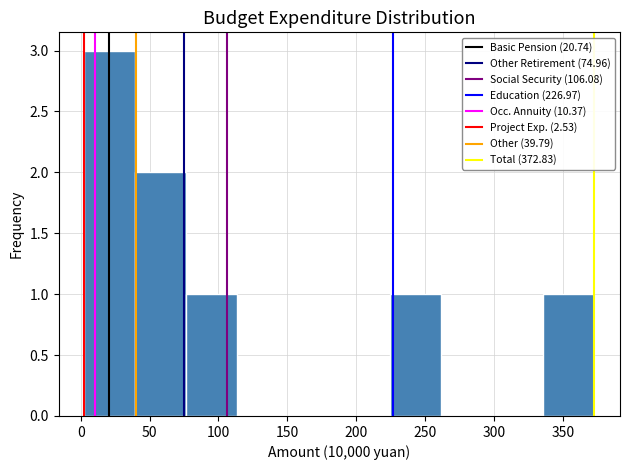

How tall is the bar that spans 75 to 115 on the x-axis? Neither the bar edges nor the heights are printed on the chart, so give them approximately, as read against the axes.

1